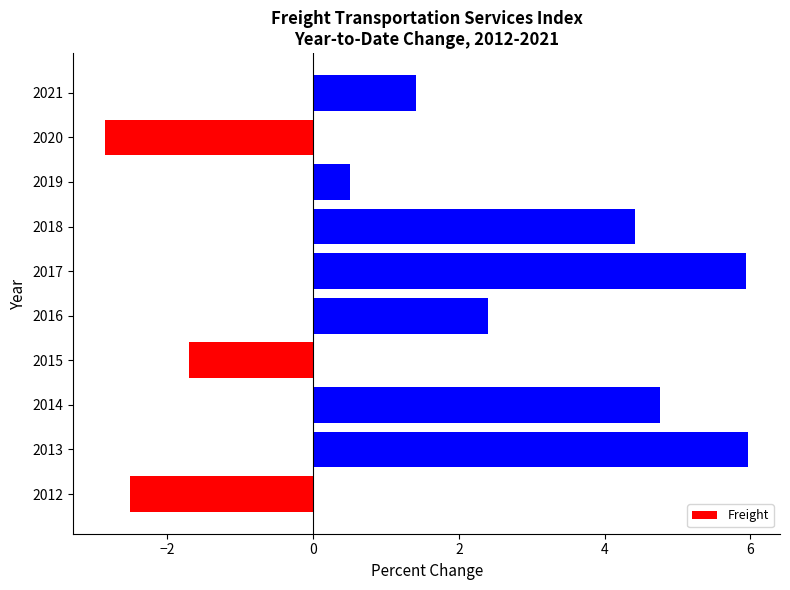

What is the difference between the values at 2019 and 2014?

4.2